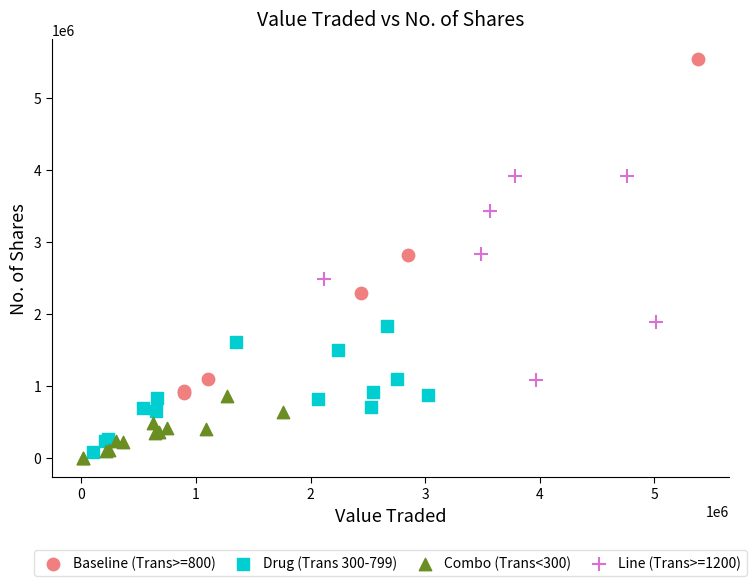

Which series reaches the maximum Y coordinate?

Baseline (Trans>=800)